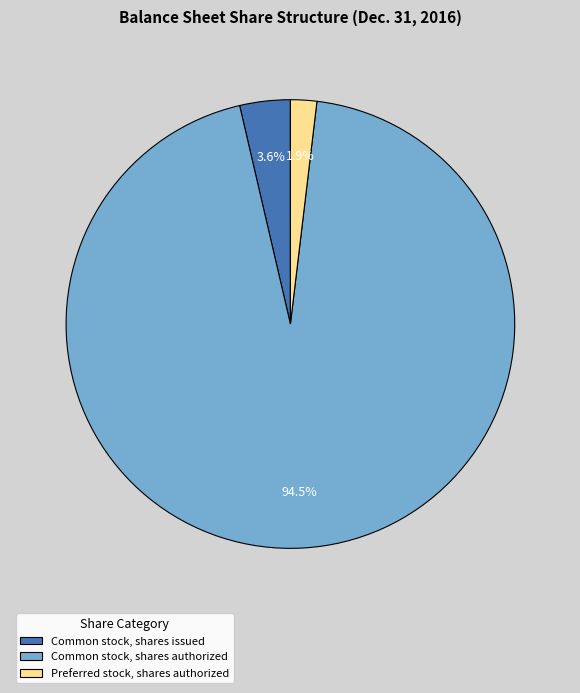

Which slice represents more than half of the pie?

Common stock, shares authorized